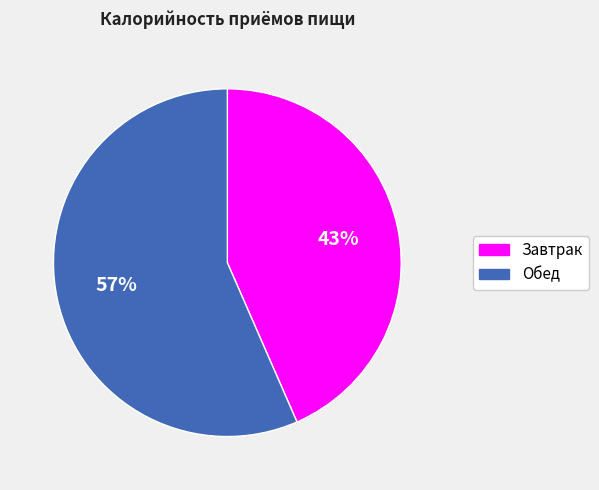

How many segments does this pie chart have?

2